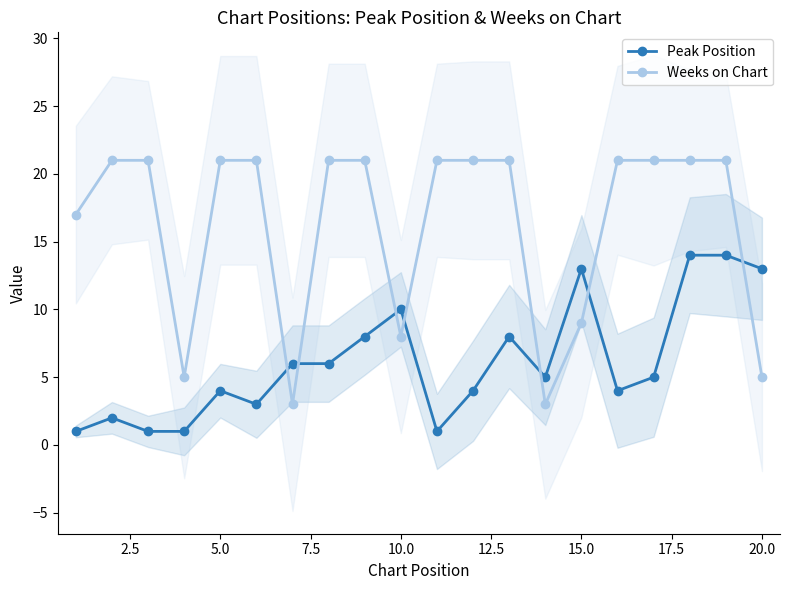

After their last crossing, which series has the higher values: Weeks on Chart or Peak Position?

Peak Position